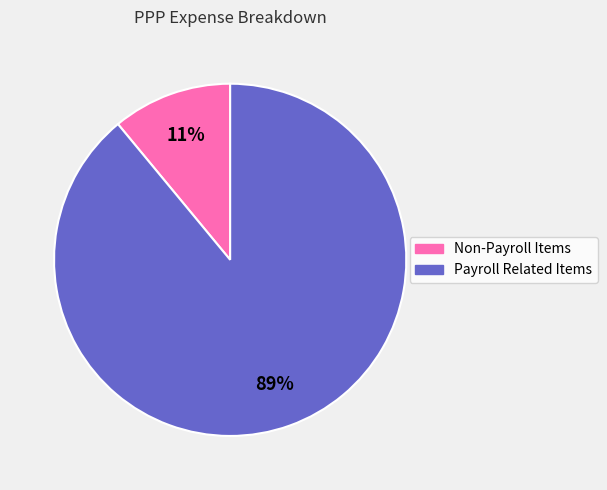

Is the sum of Payroll Related Items and Non-Payroll Items greater than half?

Yes